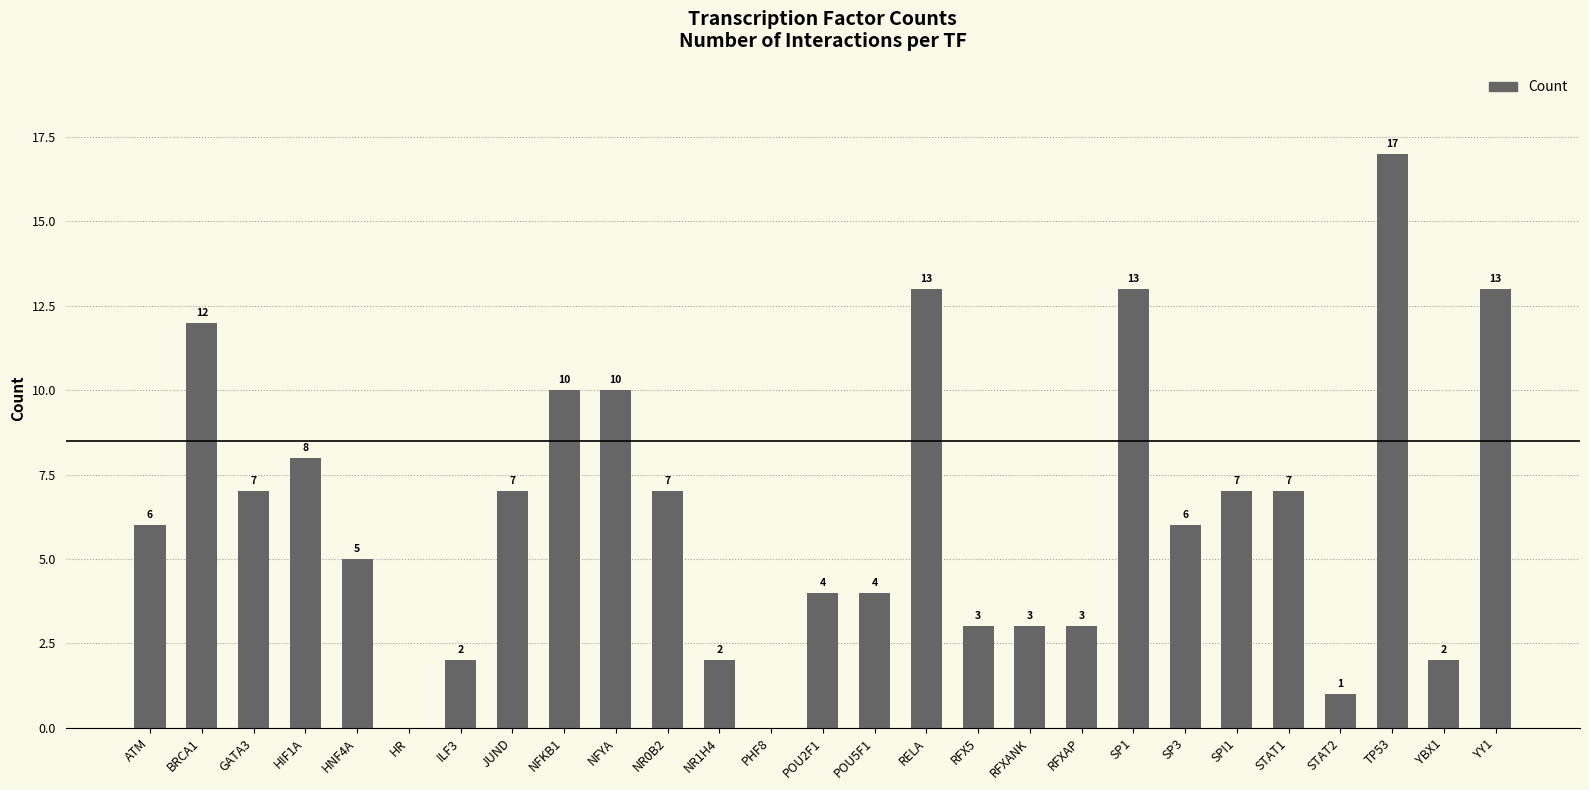

What is the sum of all values?

172